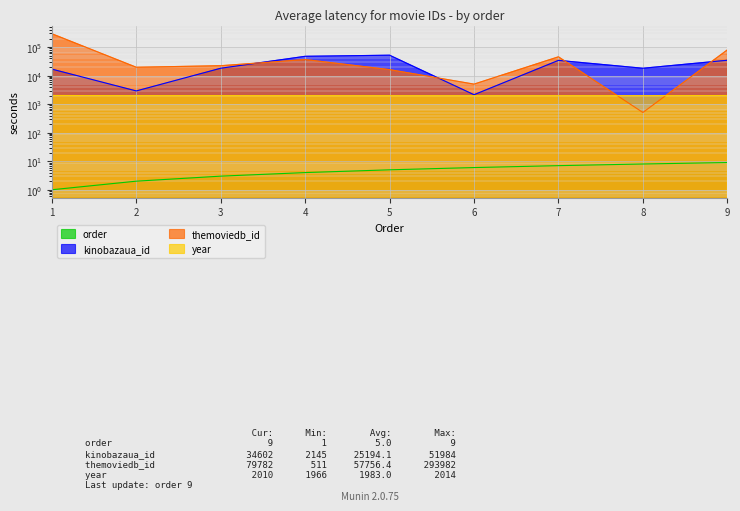

Rank the categories by order value from highest to lowest.

9, 8, 7, 6, 5, 4, 3, 2, 1